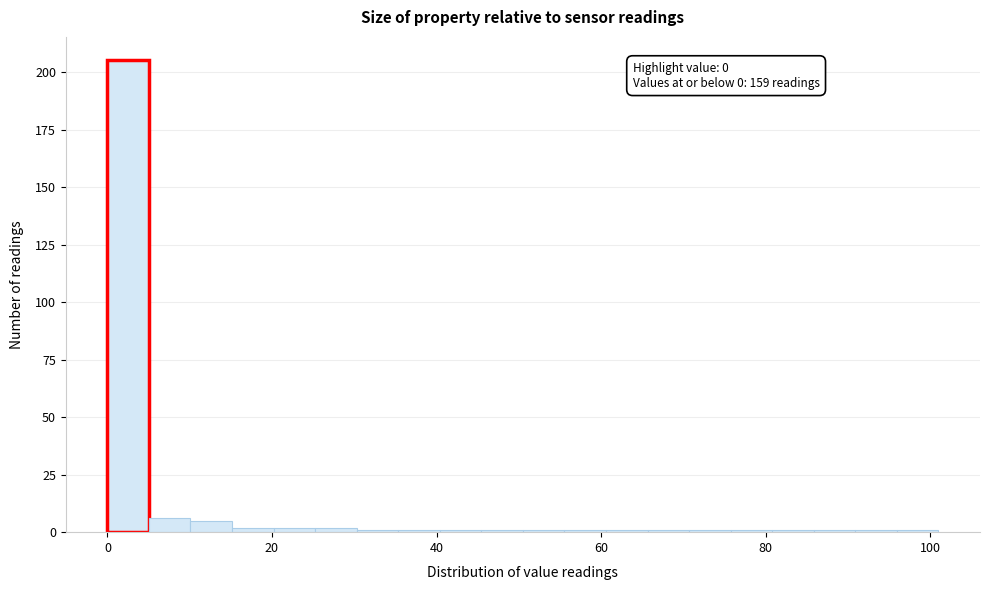

Around what value on the x-axis is the tallest bar? Give the approximate position of its centre, as read against the axis.

2